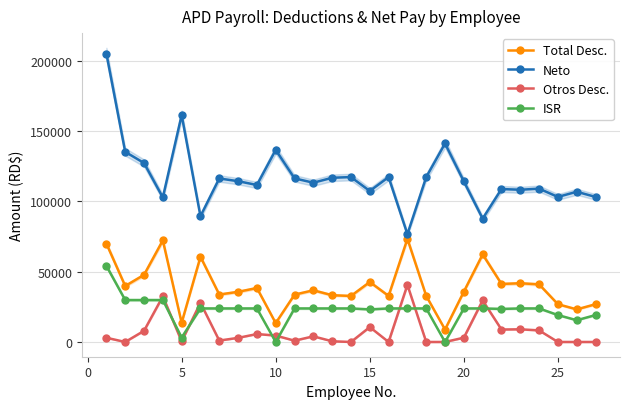

True or false: ISR and Neto cross at least once.

False